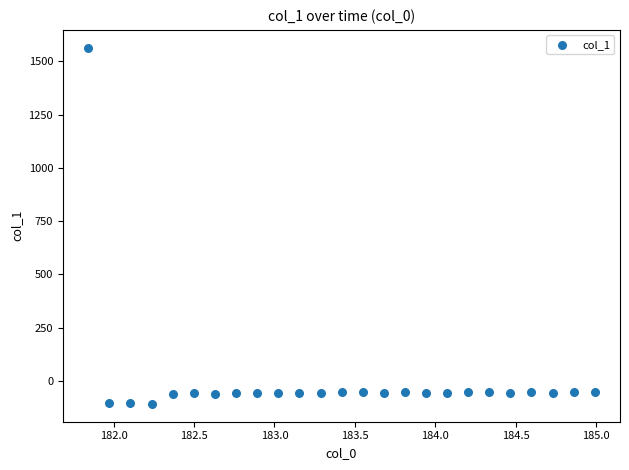

What is the range of Y values (max minus min)?

1671.3